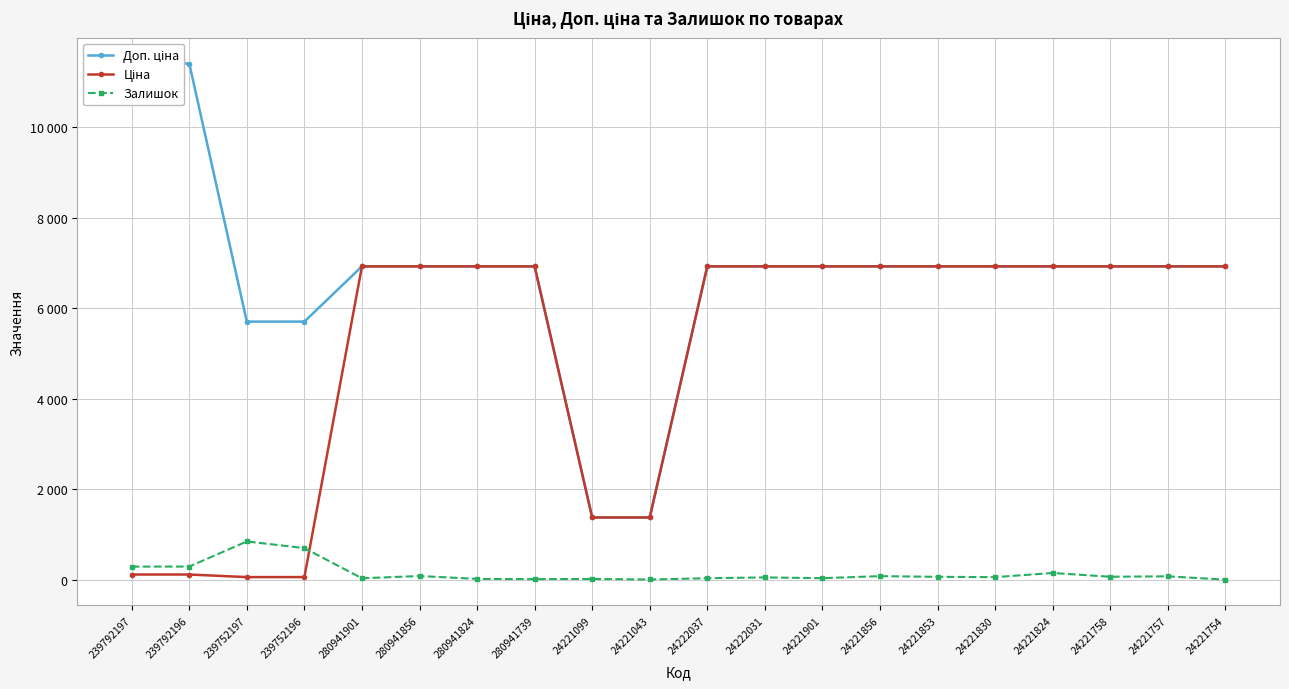

How many data points in Ціна are less than 6925?

6